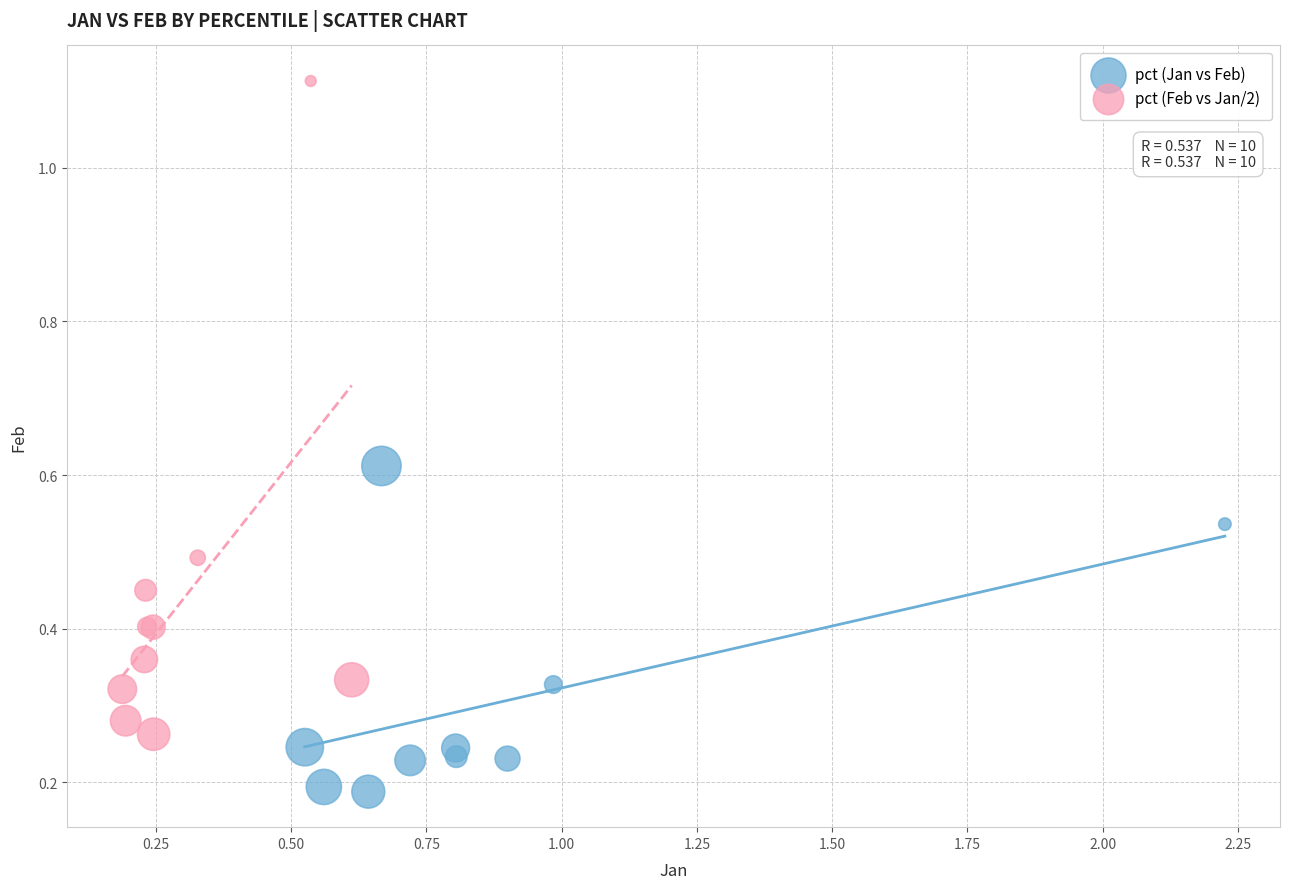

Which series reaches the maximum Y coordinate?

pct (Feb vs Jan/2)